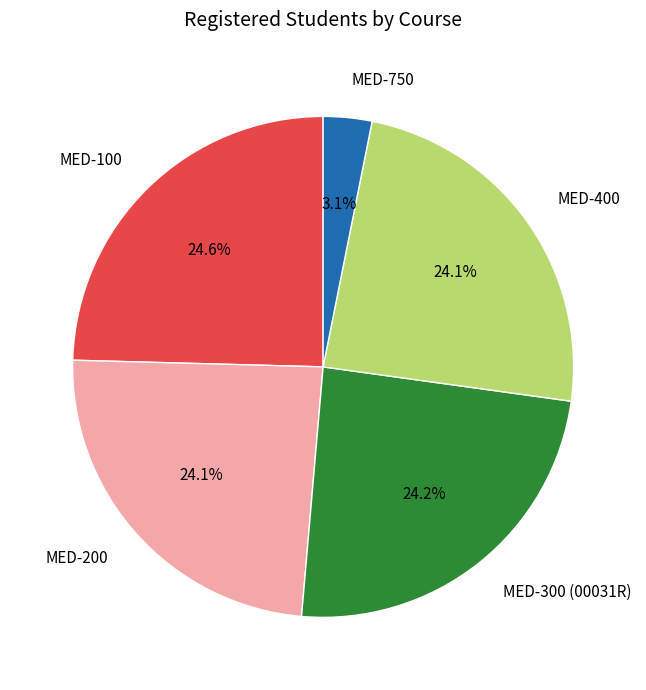

Combined, what portion of the pie is MED-200 and MED-750?

27.2%